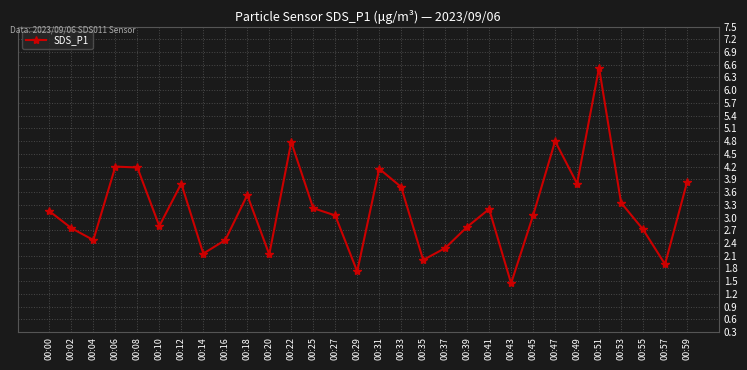

Where does the data first go above 3?

00:00